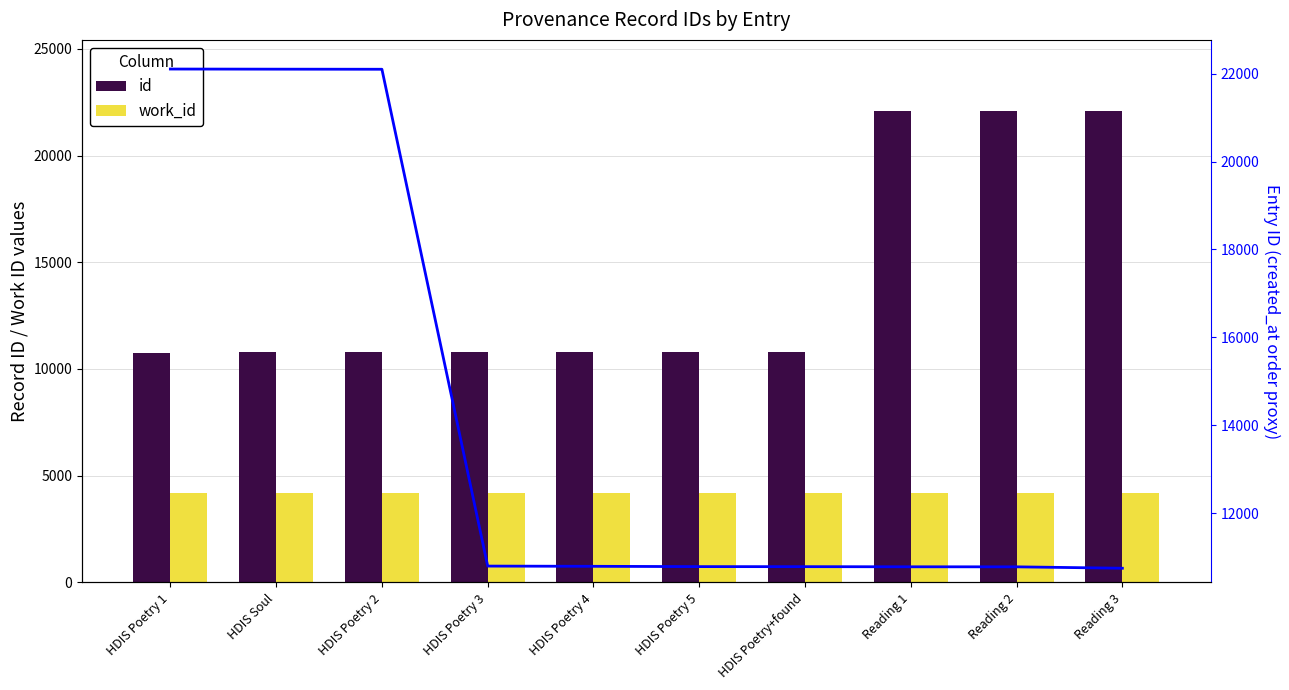

Rank the series by their maximum value, from lowest to highest.

work_id, id, created_at order proxy